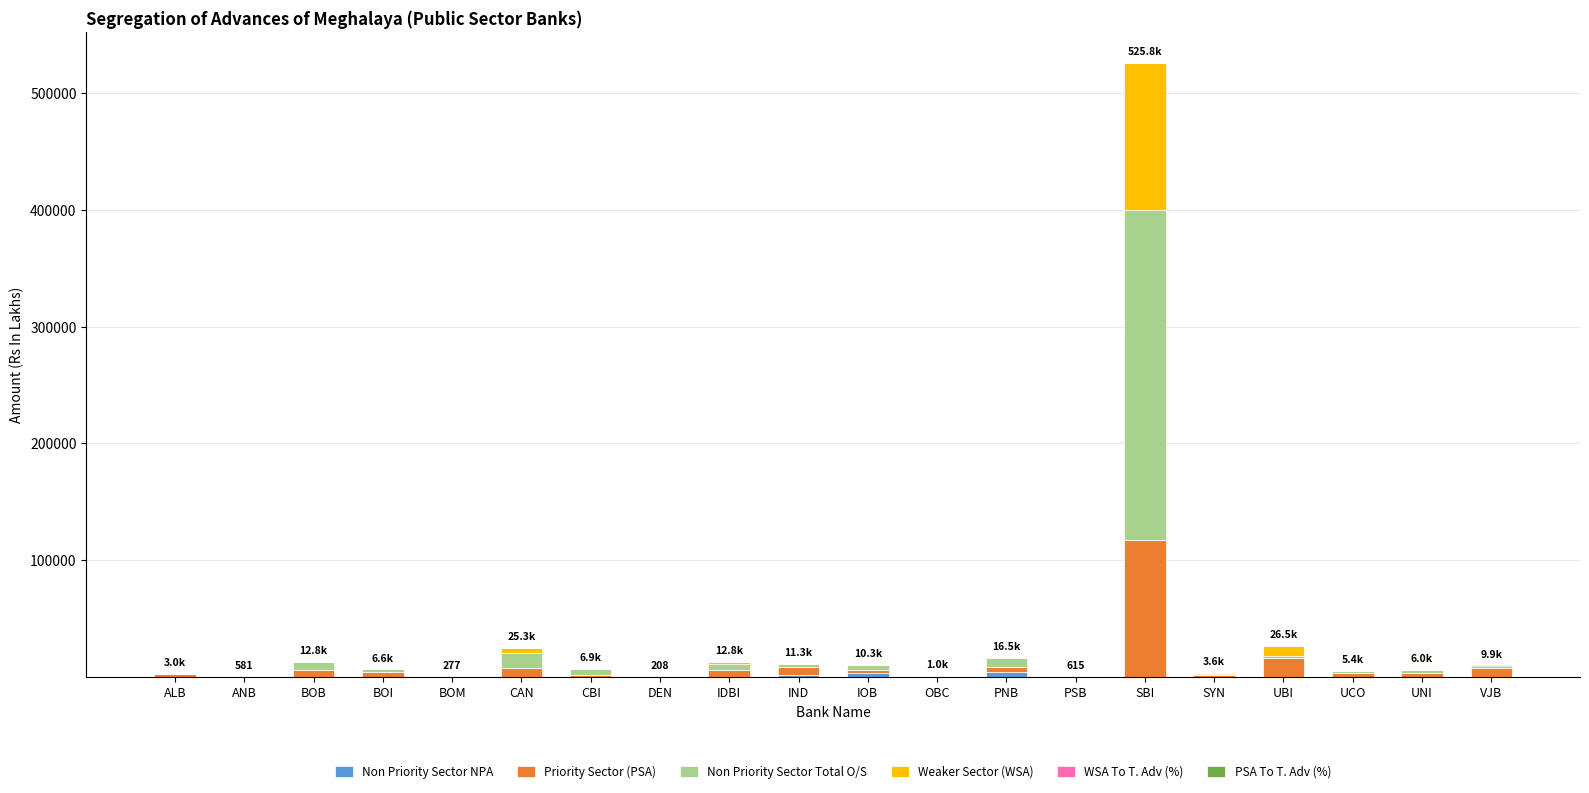

What position from the right is PNB?

8